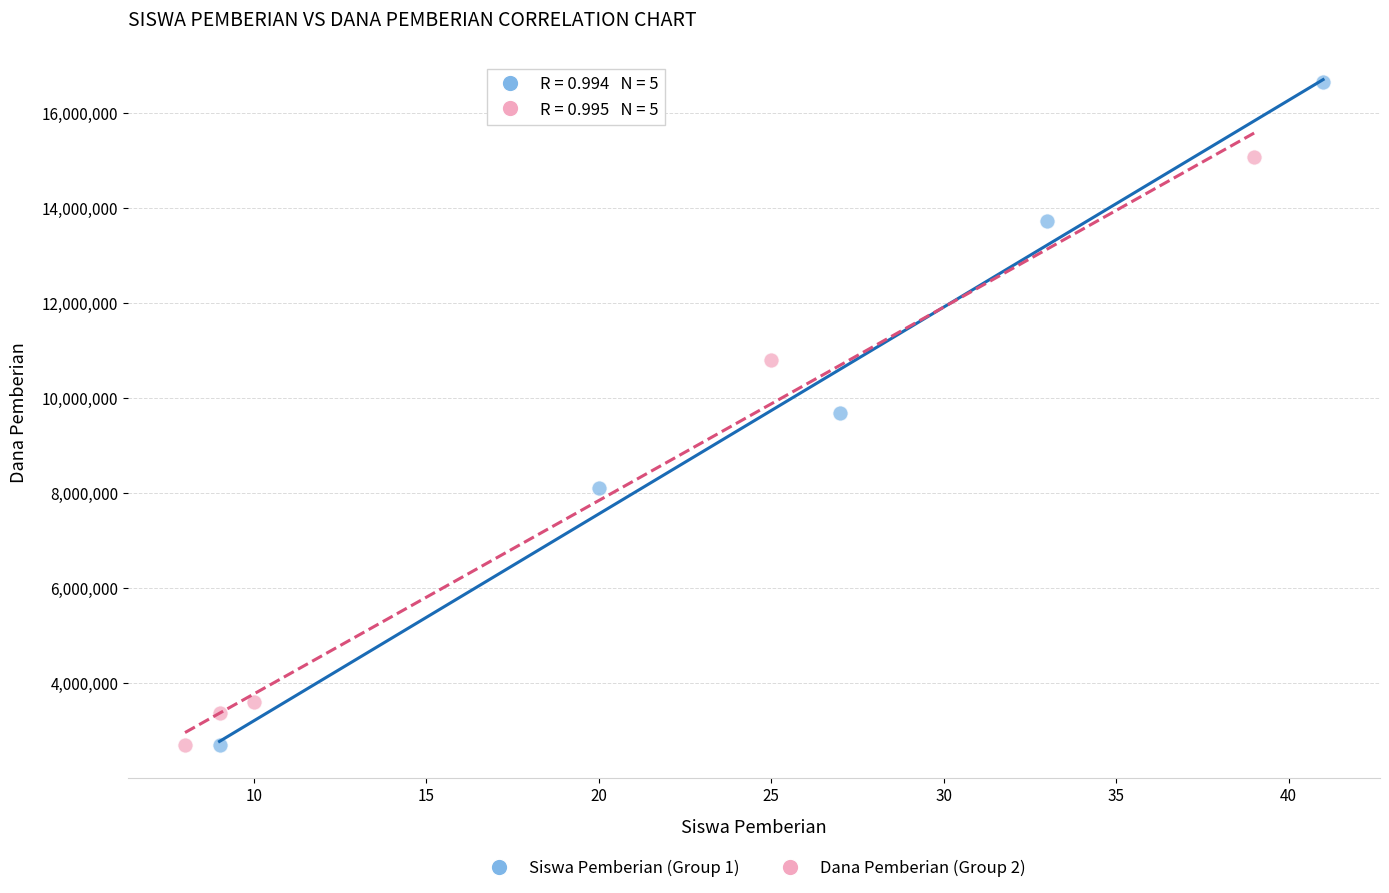

Which series contains the highest Y value?

Siswa Pemberian (Group 1)